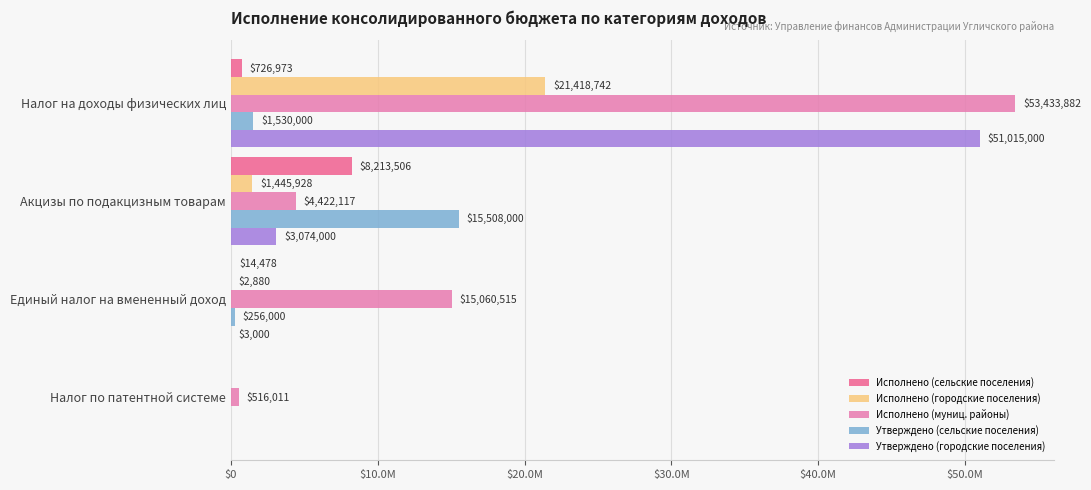

What are all the series names shown in the legend?

Исполнено (сельские поселения), Исполнено (городские поселения), Исполнено (муниц. районы), Утверждено (сельские поселения), Утверждено (городские поселения)